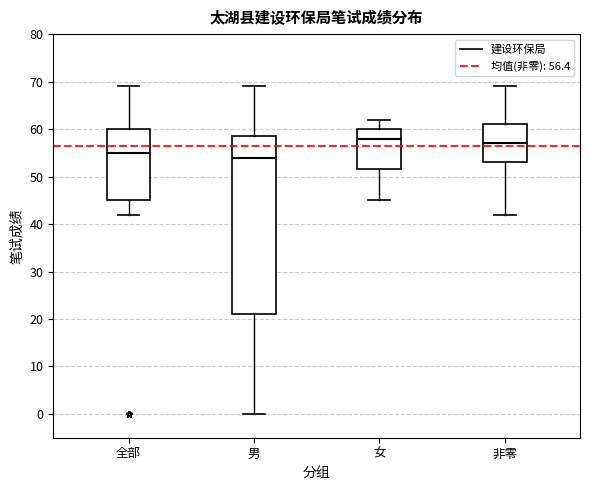

Reading left to right, read every box against the y-axis: the position of its median line, the range the box covers, and the ends of its whiskers. The values are not printed on the chart, so give them approximately, as read against the axis.

全部: median 55, box 45 to 60, whiskers 42 to 69
男: median 54, box 21 to 59, whiskers 0 to 69
女: median 58, box 52 to 60, whiskers 45 to 62
非零: median 57, box 53 to 61, whiskers 42 to 69